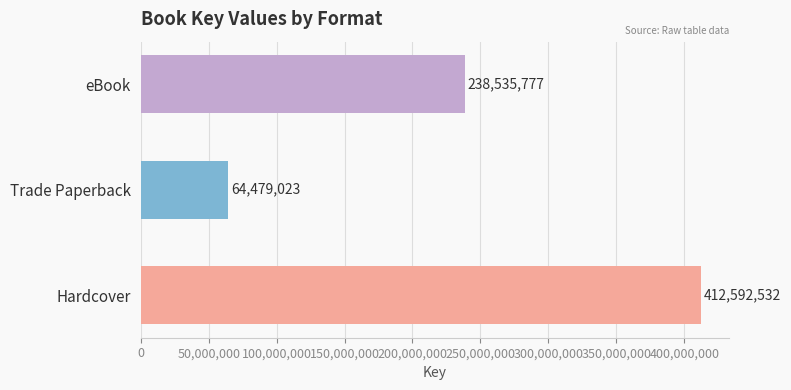

What is the sum of the values at Trade Paperback and Hardcover?

477071555